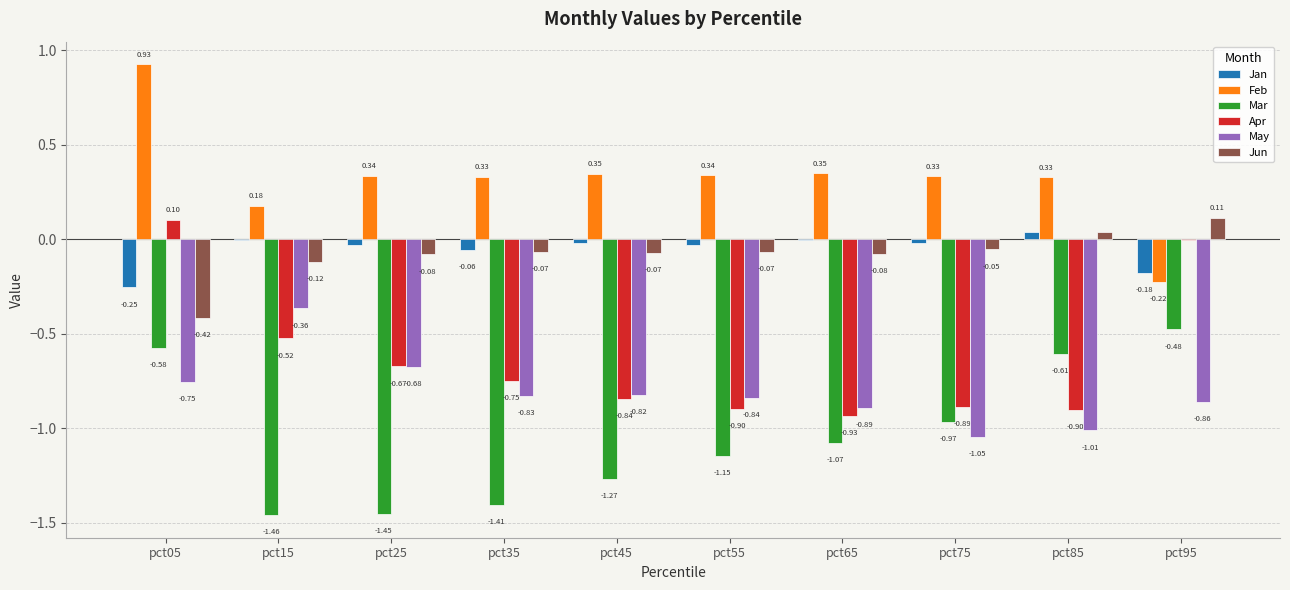

What is the total value across all series at pct75?

-2.6